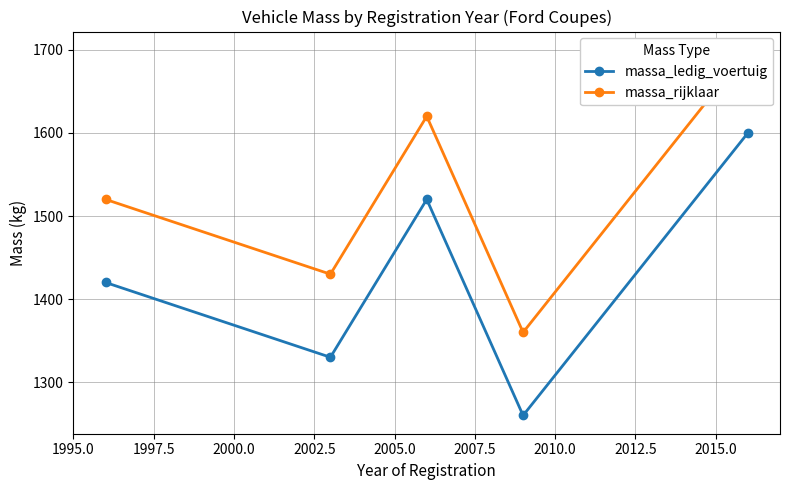

Is this an area chart (filled region under the line)?

No